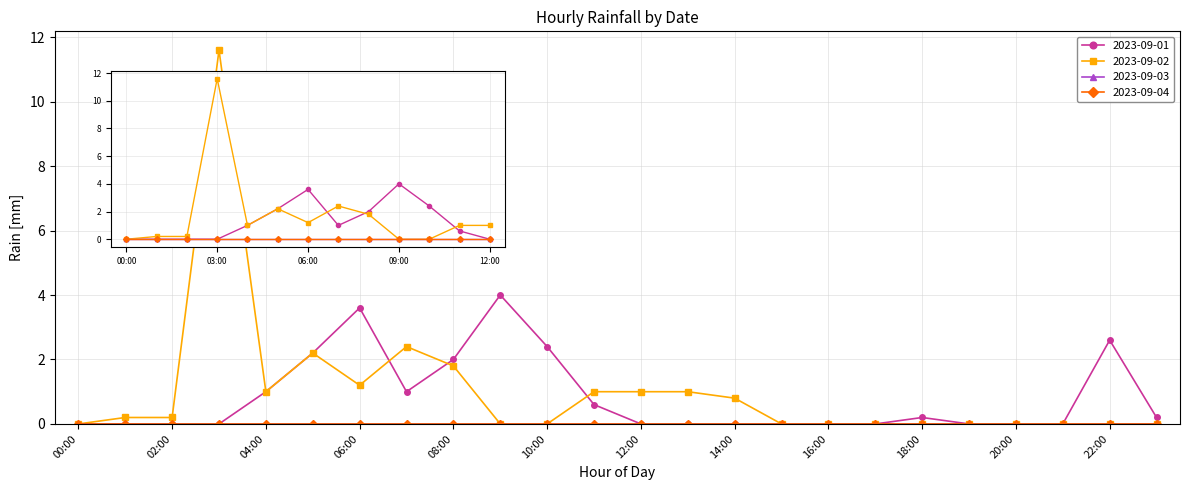

Is this an area chart (filled region under the line)?

No